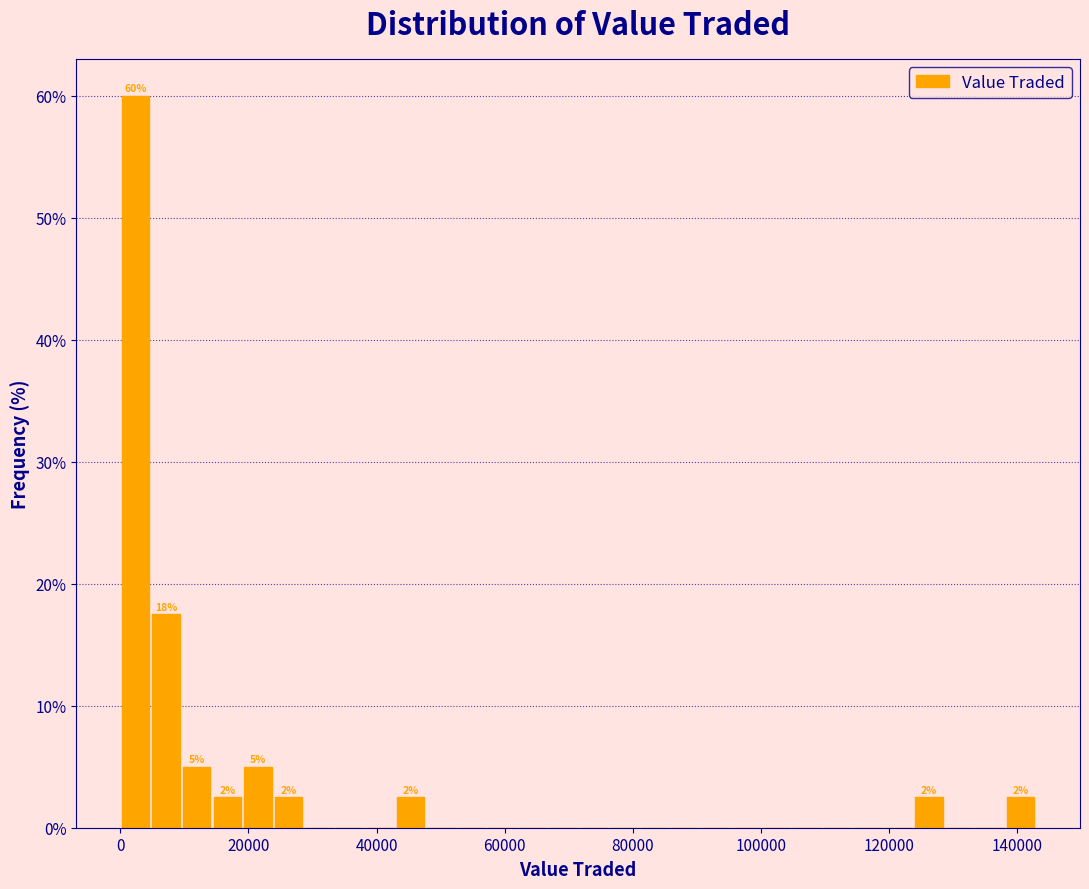

Around what value on the x-axis is the tallest bar? Give the approximate position of its centre, as read against the axis.

2000